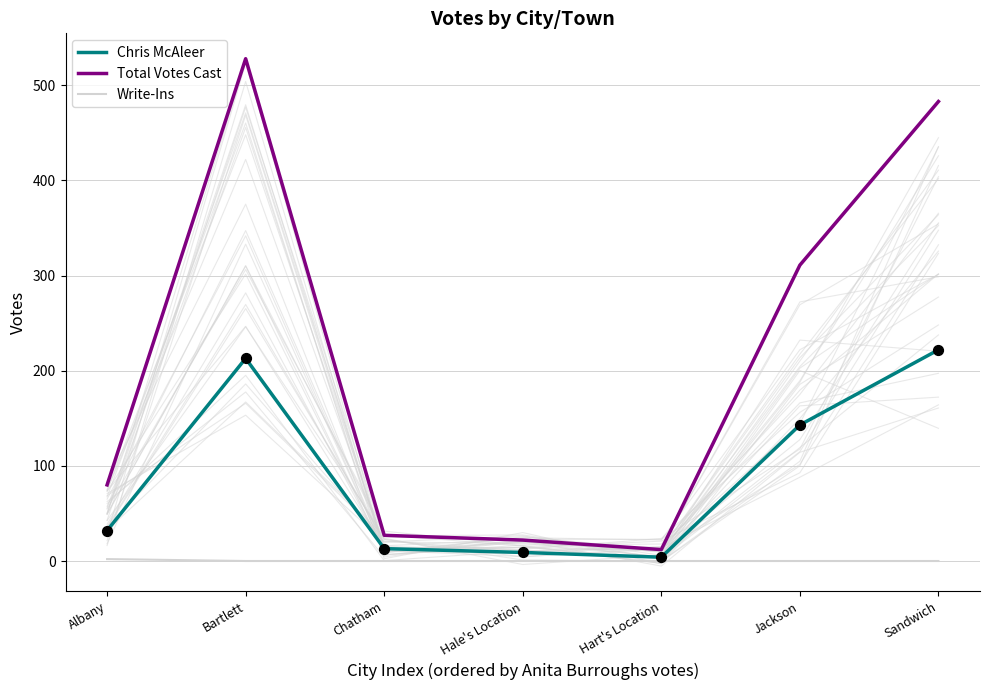

What is the total value across all series at Sandwich?

705